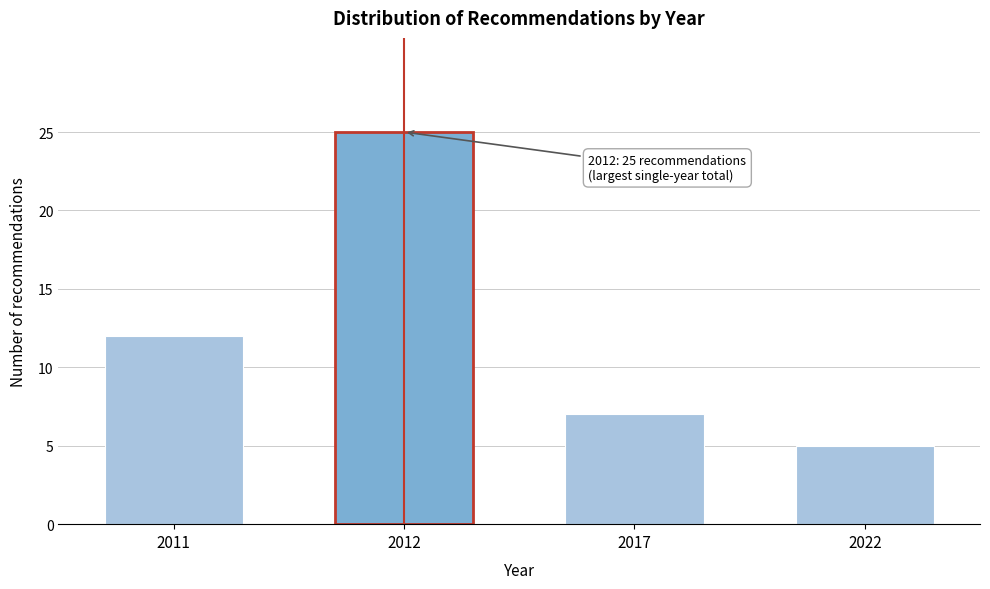

Reading right to left, what are all the values shown in this chart?

2022=5	2017=7	2012=25	2011=12